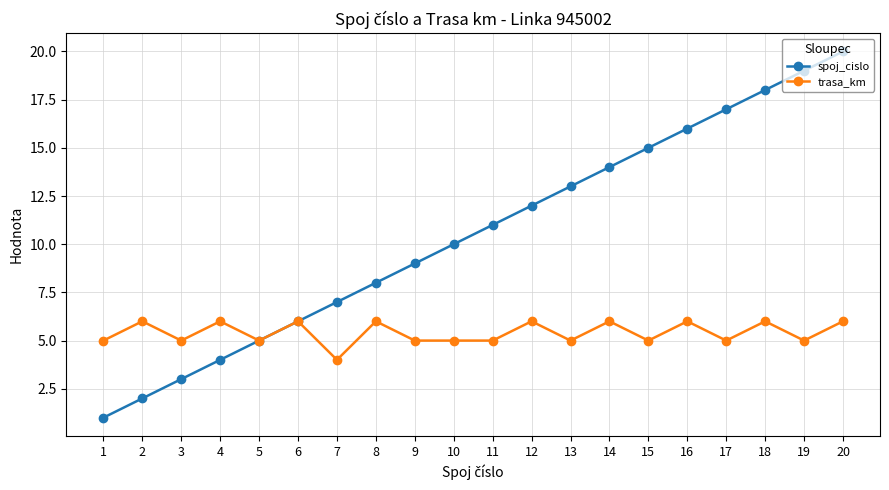

What are all the series names shown in the legend?

spoj_cislo, trasa_km